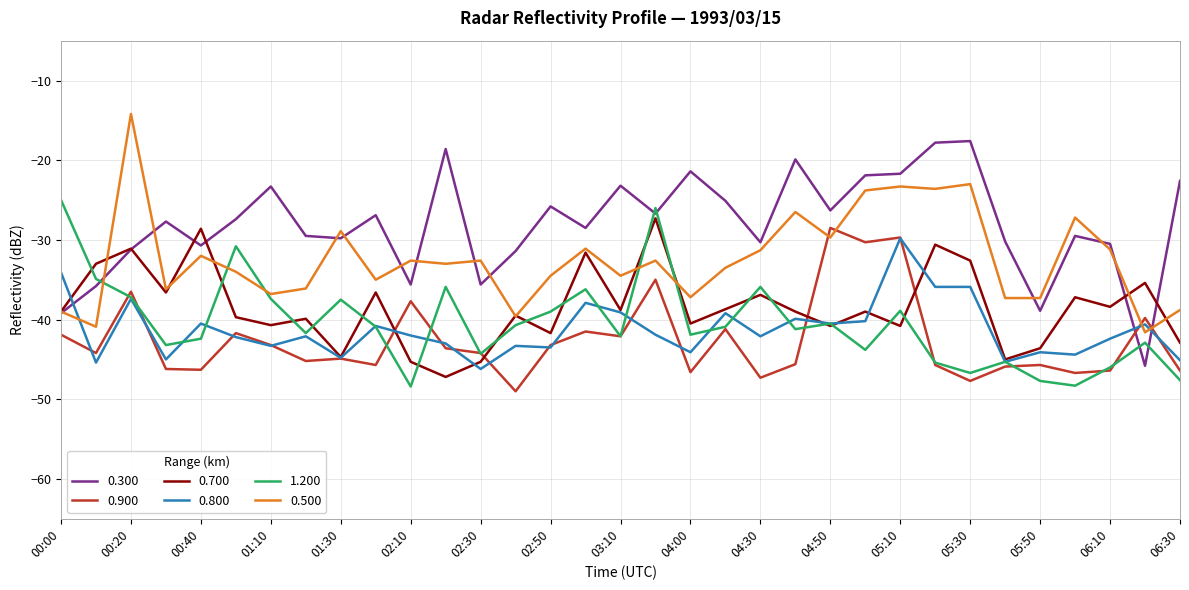

What is the minimum value shown in the chart?

-49.0